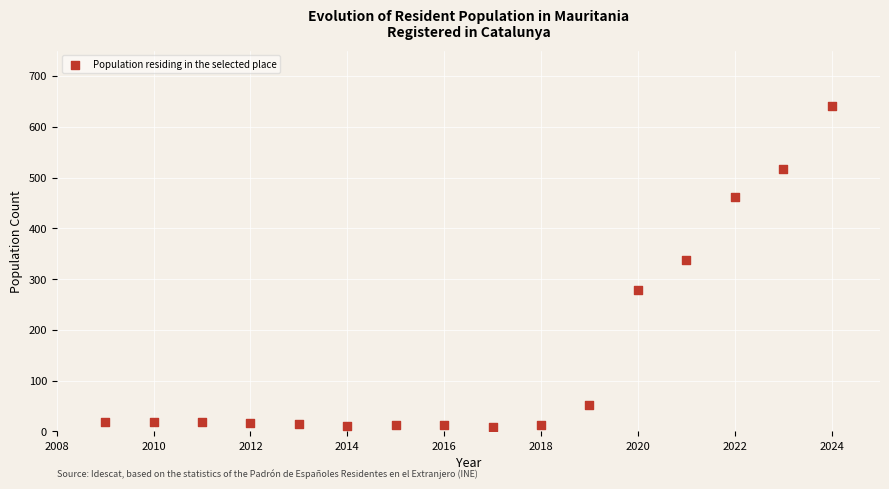

What Y value in the scatter plot is closest to 324?

338